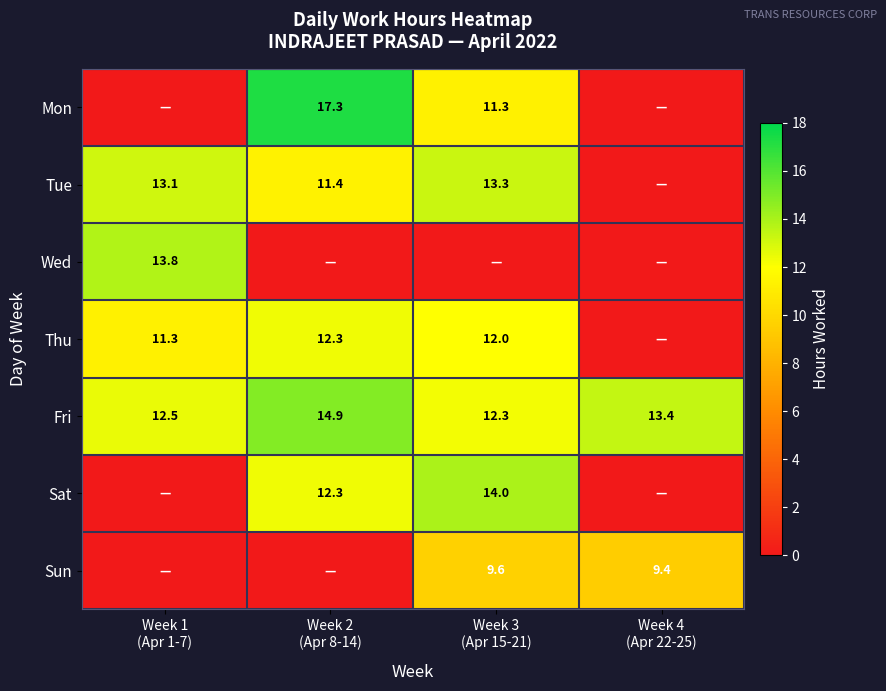

What is the total value across all series at Week 3
(Apr 15-21)?

72.4